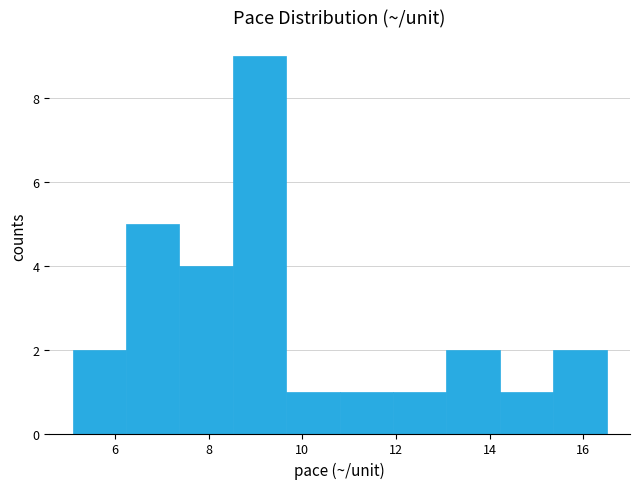

Reading left to right, list every bar in this chart as the range it spans on the x-axis followed by its height. Neither the bar edges nor the heights are printed on the chart, so give them approximately, as read against the axes.

5.10 to 6.24: 2
6.24 to 7.38: 5
7.38 to 8.52: 4
8.52 to 9.66: 9
9.66 to 10.80: 1
10.80 to 11.94: 1
11.94 to 13.08: 1
13.08 to 14.22: 2
14.22 to 15.36: 1
15.36 to 16.50: 2